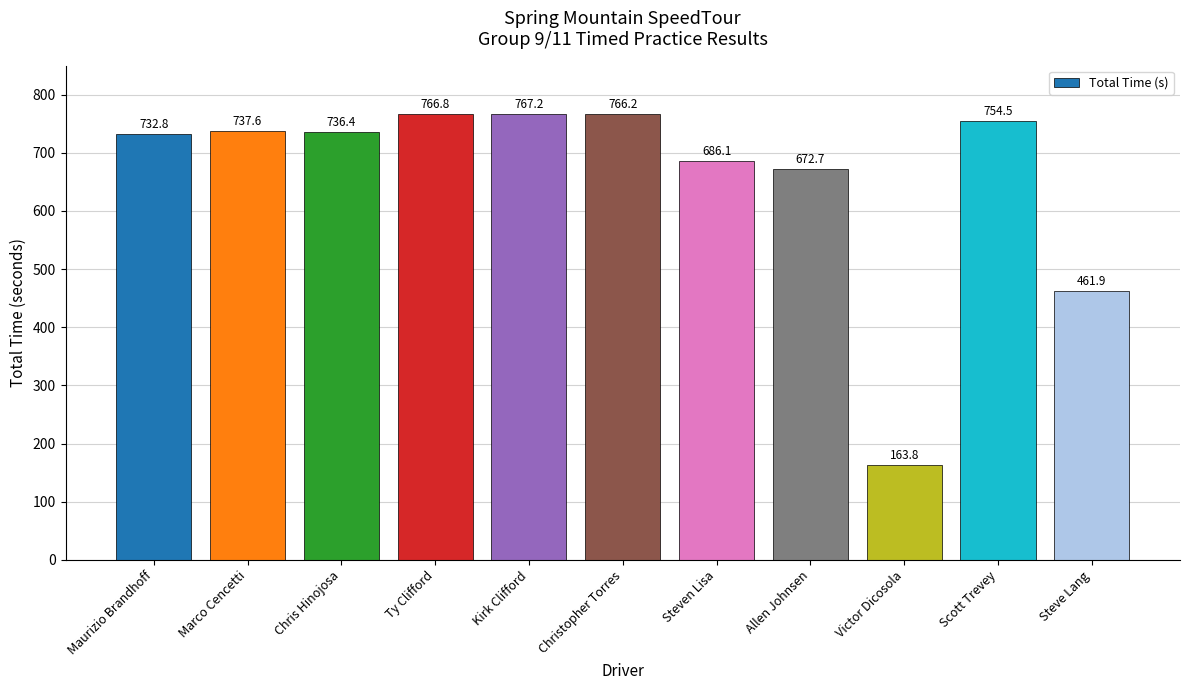

What is the sum of the values at Ty Clifford and Christopher Torres?

1532.9